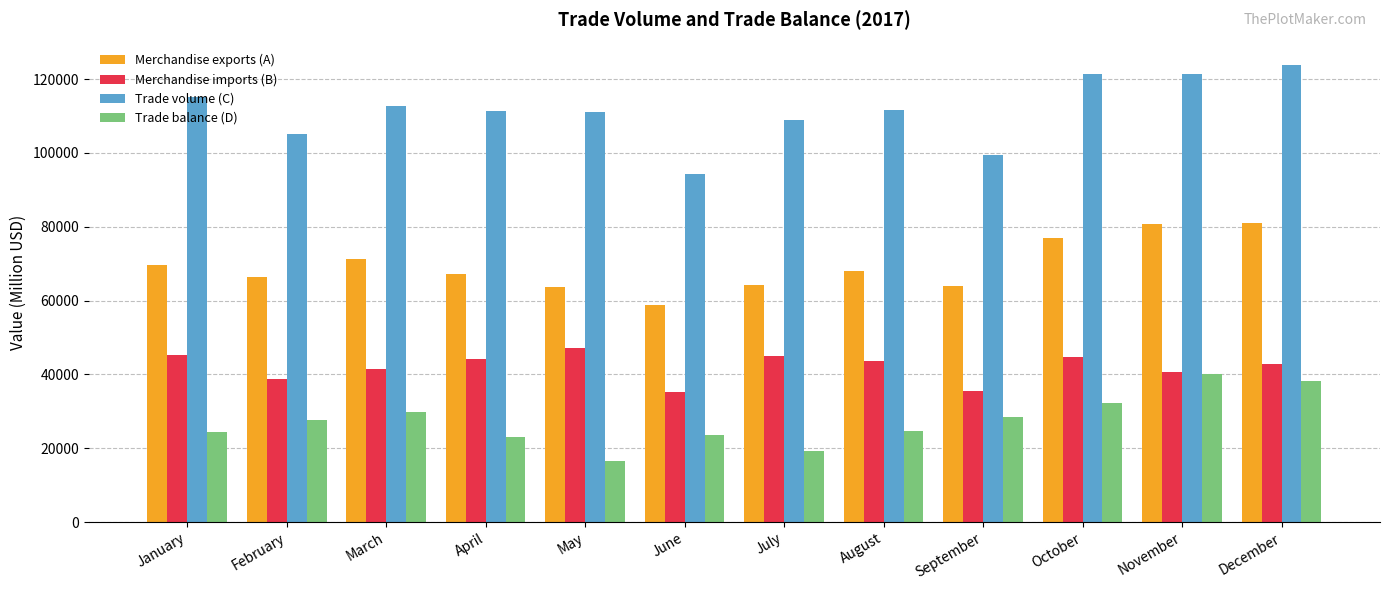

What is the maximum value shown in the chart?

123745.0